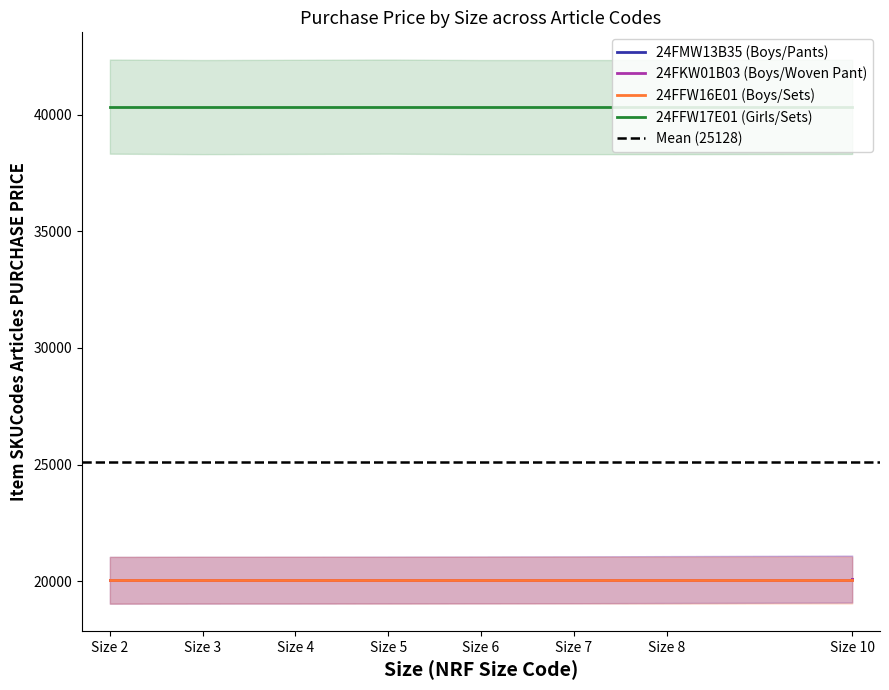

What are all the series names shown in the legend?

24FMW13B35 (Boys/Pants), 24FKW01B03 (Boys/Woven Pant), 24FFW16E01 (Boys/Sets), 24FFW17E01 (Girls/Sets)